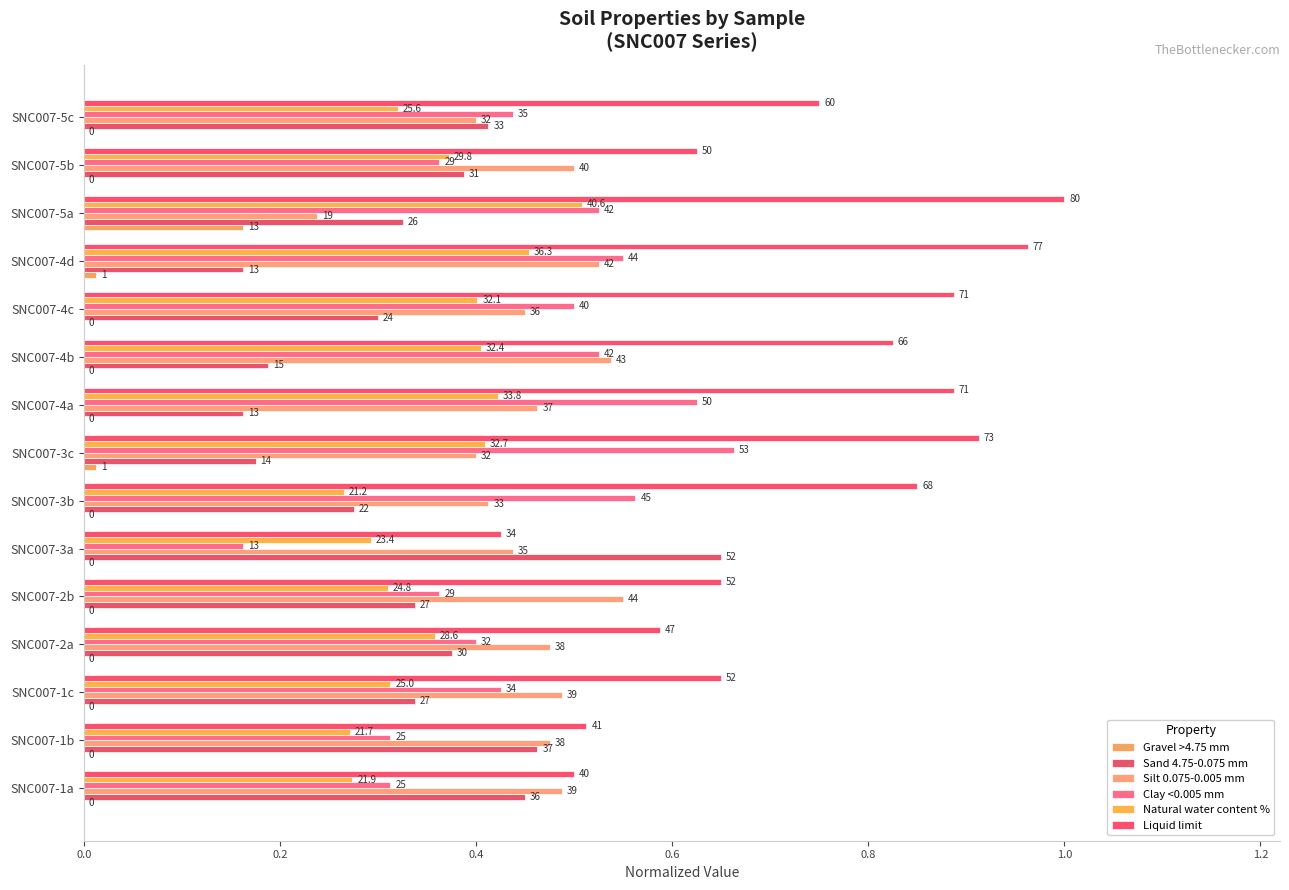

At how many categories does at least one series exceed 0?

15